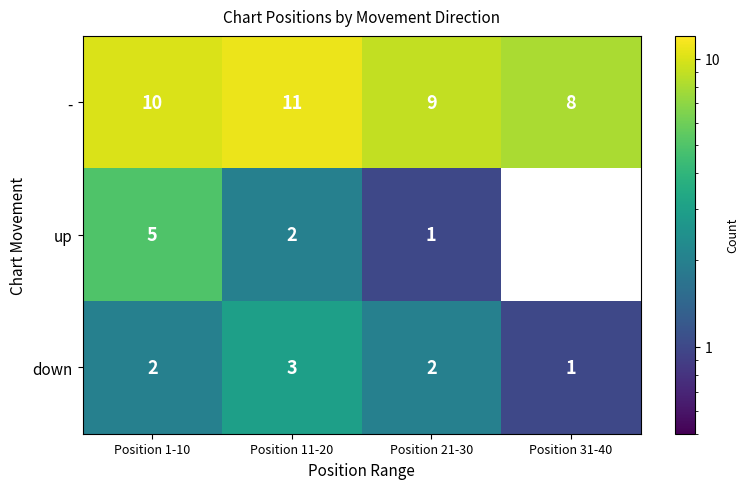

Reading left to right, extract all data points from this chart.

-: 10	11	9	8
up: 5	2	1	0
down: 2	3	2	1